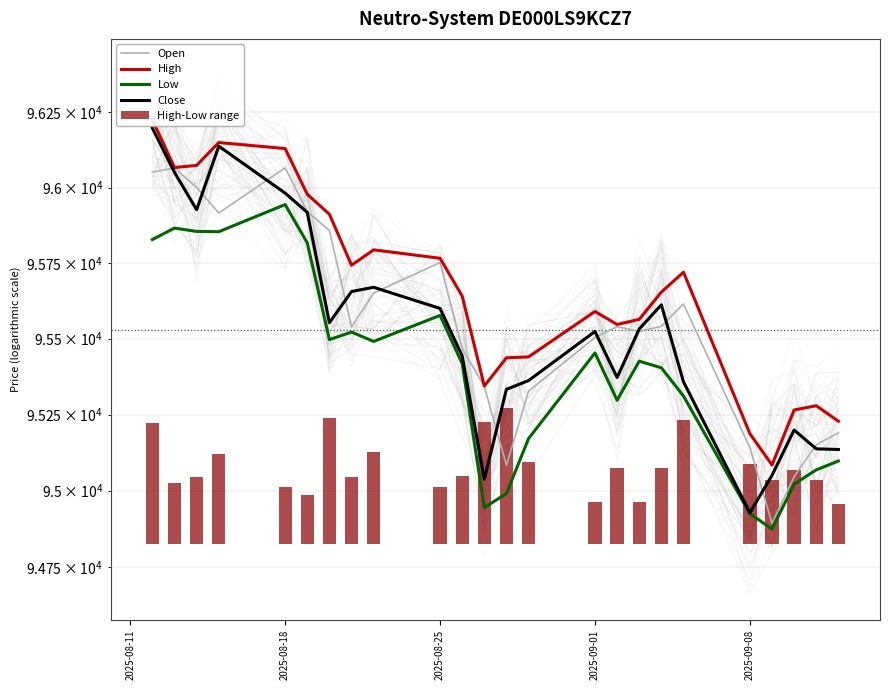

What value does the High-Low range series have at 2025-08-25?

219